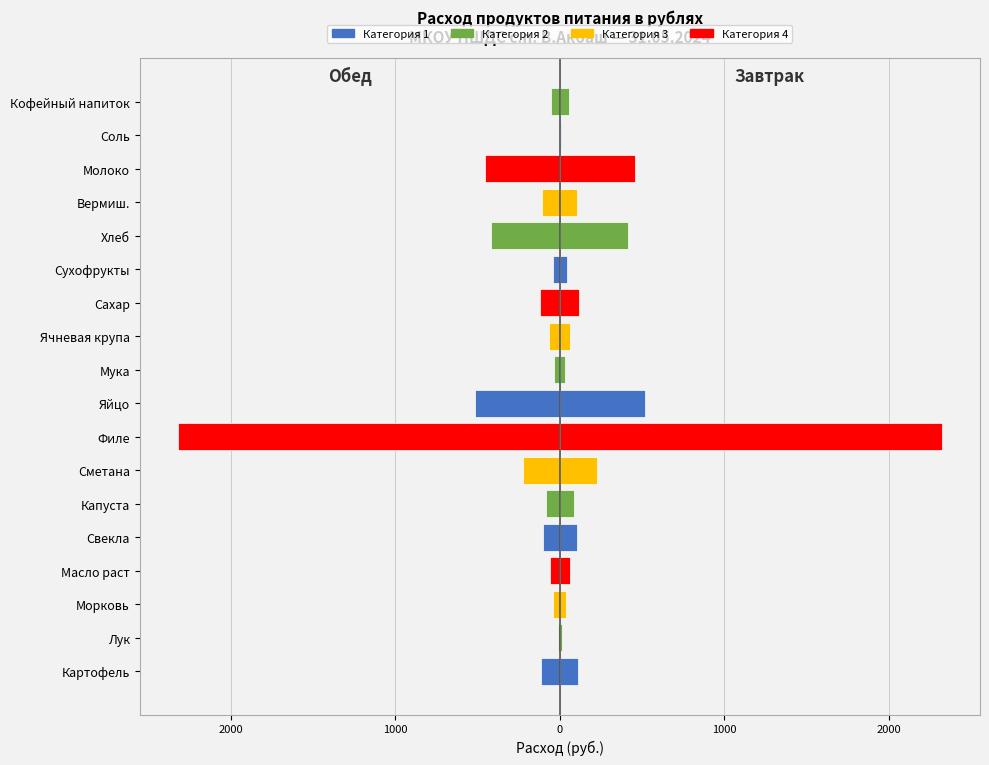

Count the number of categories in the chart.

18